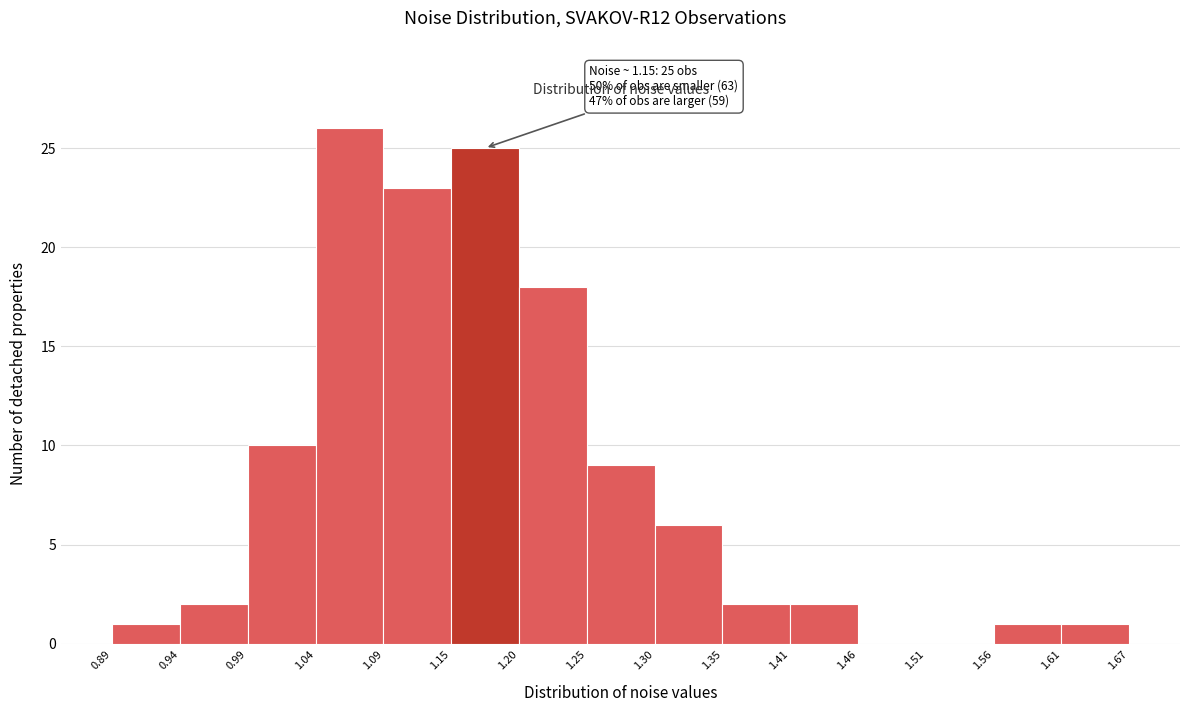

Which range on the x-axis has the tallest bar?

1.04 to 1.09